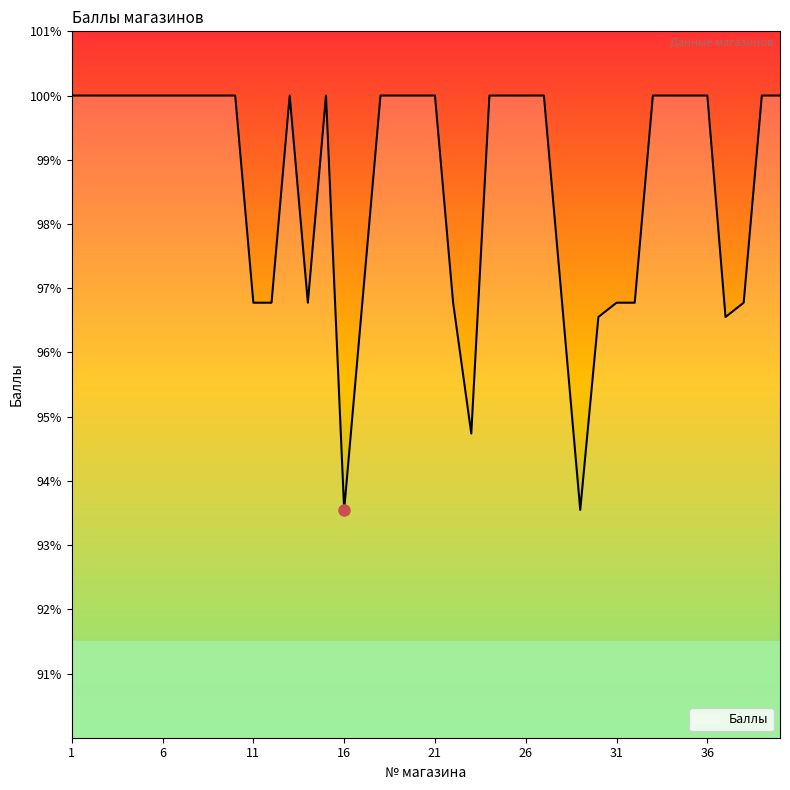

How many lines are shown in the chart?

1